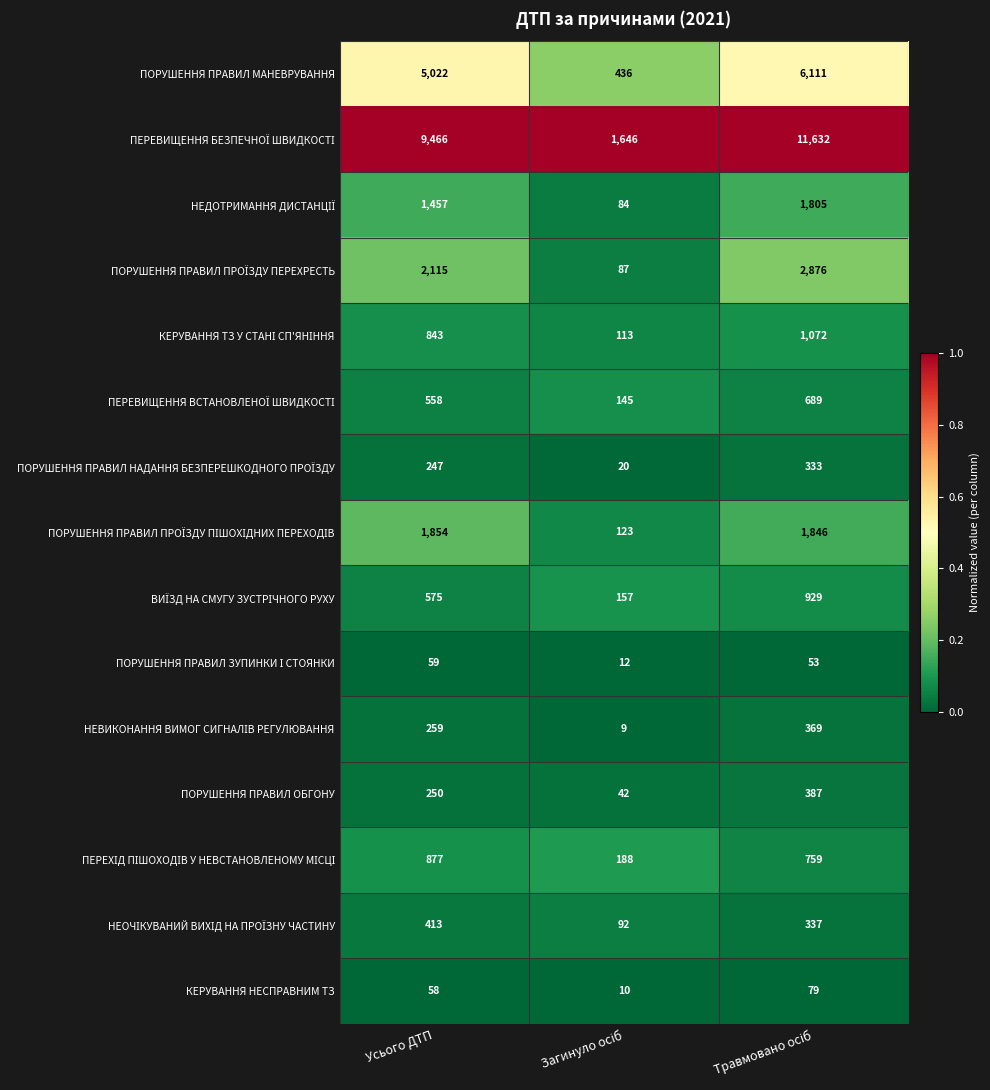

What is the spread (max minus min) of values at Усього ДТП?

9408